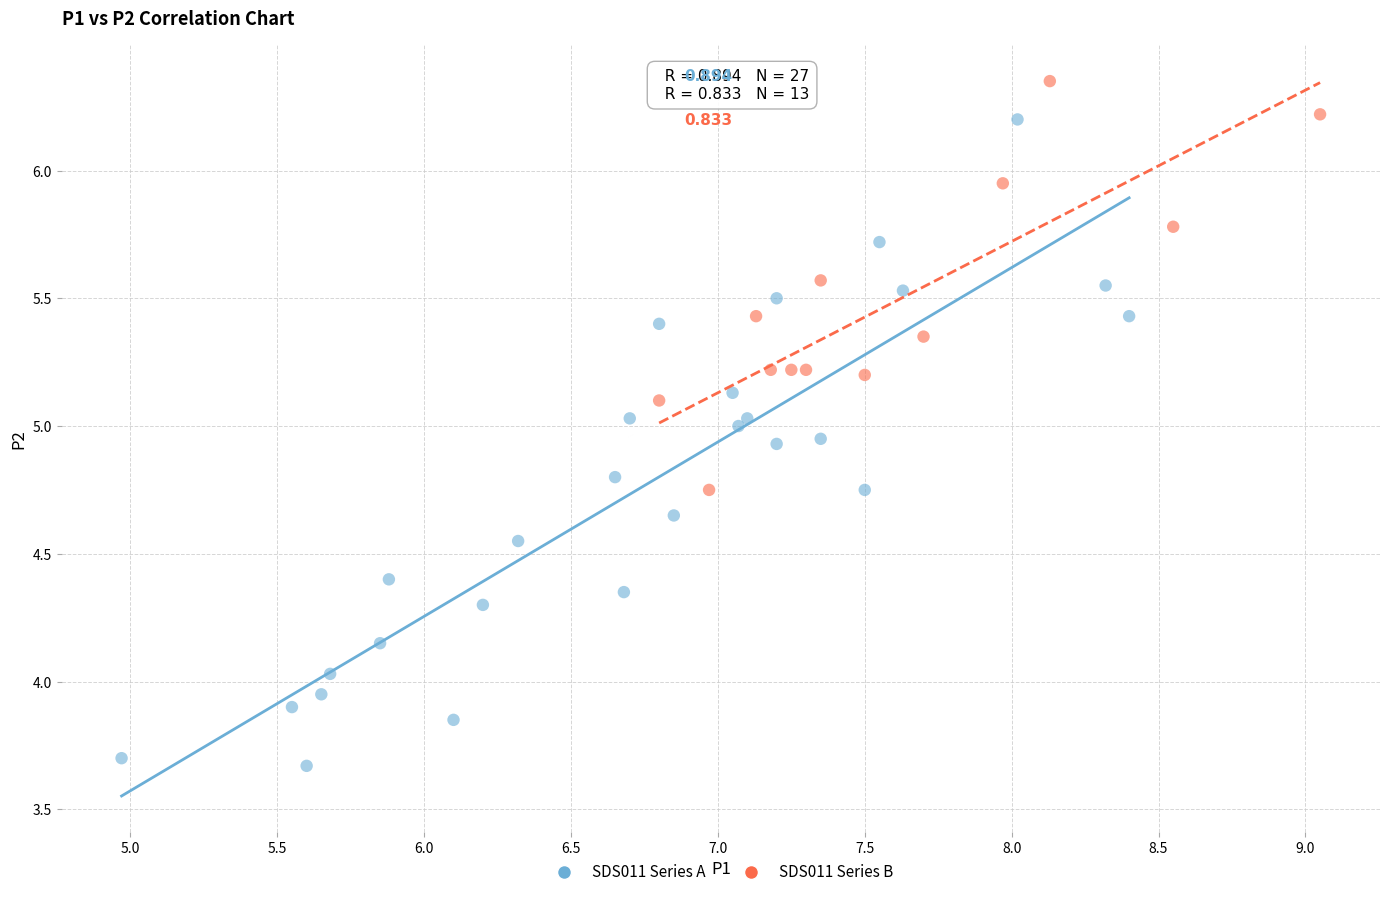

Which series reaches the maximum Y coordinate?

SDS011 Series B